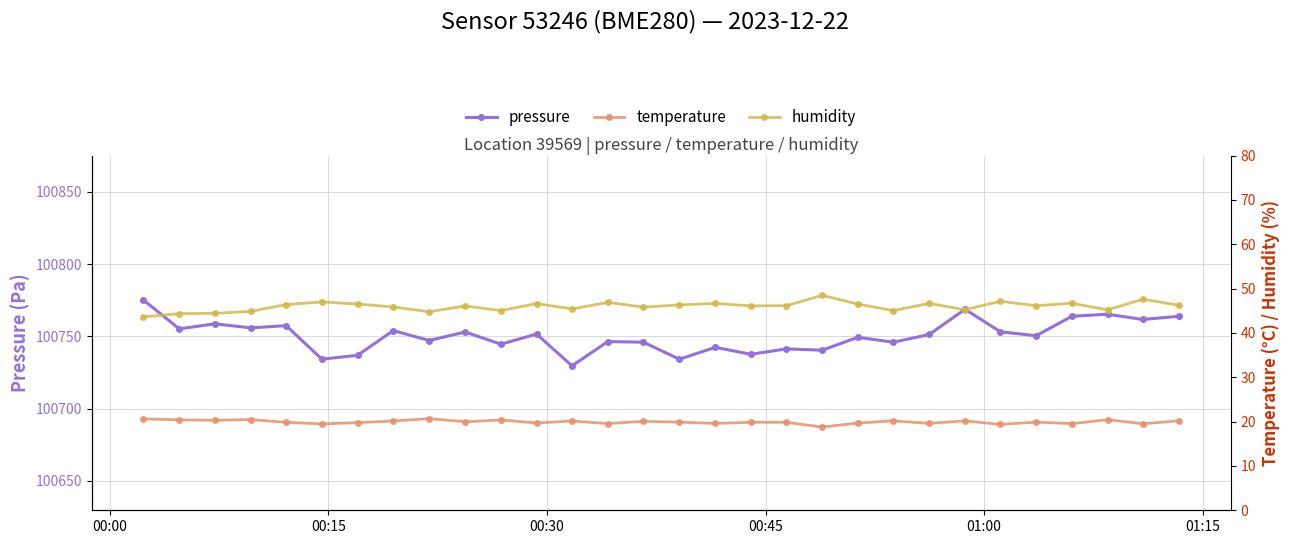

True or false: pressure has more than 0 interior local peaks.

True